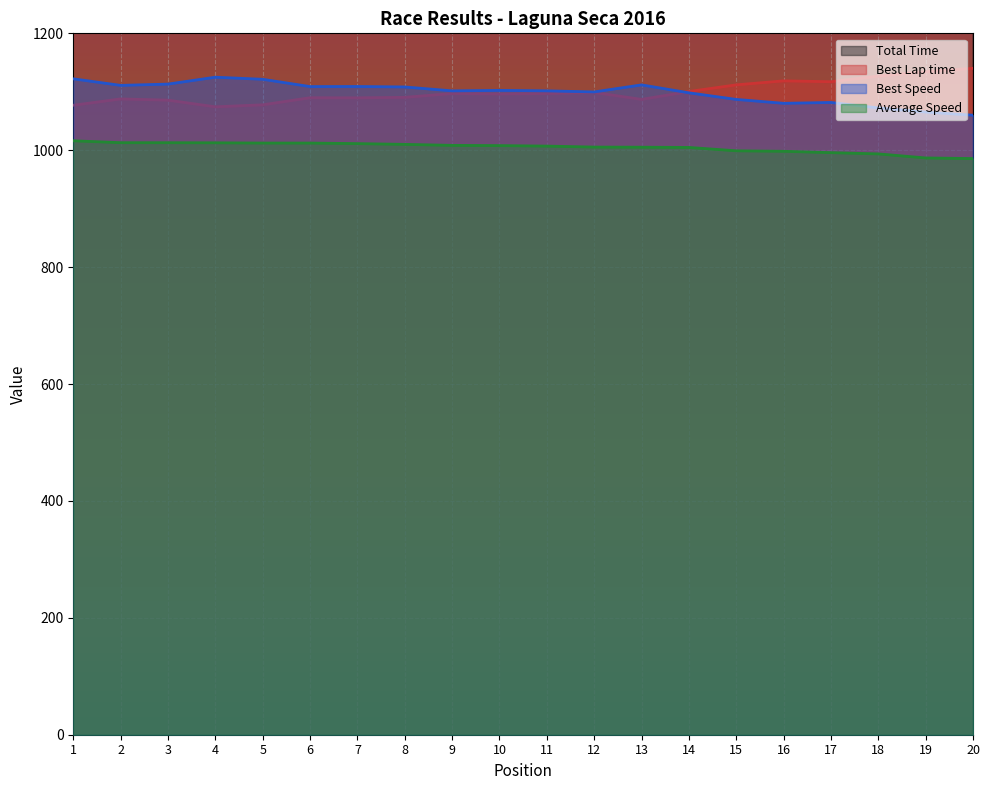

Reading left to right, extract all data points from this chart.

Total Time: 1546.1	1551.1	1551.1	1551.4	1552.0	1552.0	1553.5	1555.5	1558.1	1558.7	1560.0	1562.6	1562.9	1563.6	1572.6	1573.9	1577.6	1581.0	1592.1	1593.8
Best Lap time: 1077.0	1087.8	1085.7	1074.3	1077.7	1089.8	1089.7	1090.5	1097.1	1096.3	1097.0	1098.9	1087.0	1100.4	1111.8	1118.7	1117.2	1126.9	1134.4	1140.2
Best Speed: 1122.2	1111.0	1113.1	1125.0	1121.4	1108.9	1109.1	1108.2	1101.6	1102.4	1101.6	1099.7	1111.8	1098.2	1086.9	1080.3	1081.7	1072.5	1065.3	1059.9
Average Speed: 1016.2	1012.9	1012.9	1012.7	1012.3	1012.3	1011.3	1010.0	1008.3	1007.9	1007.1	1005.4	1005.2	1004.8	999.0	998.2	995.9	993.7	986.8	985.7